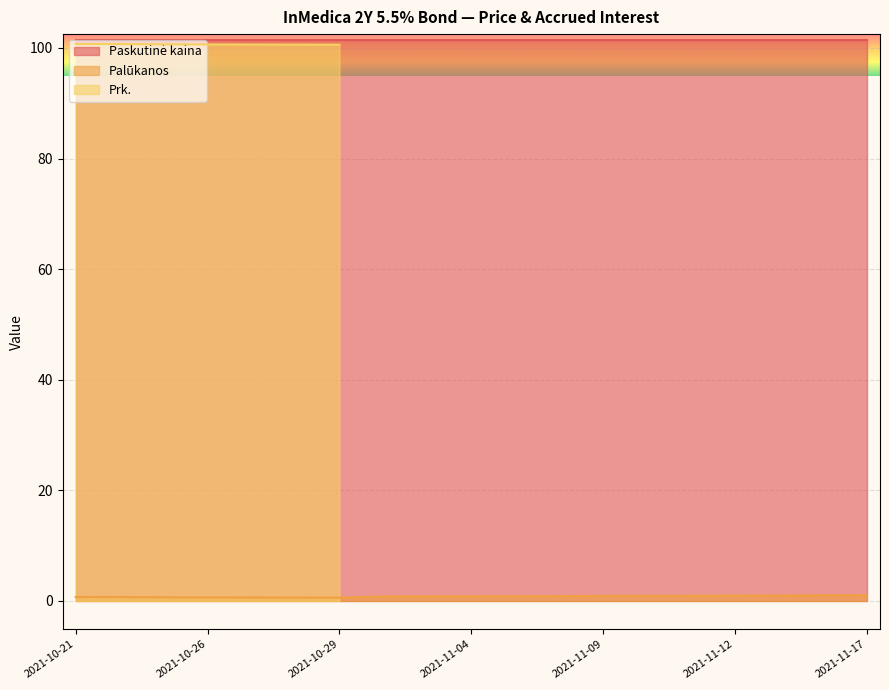

What is the sum of the Palūkanos values at 2021-11-02 and 2021-11-08?

1.7